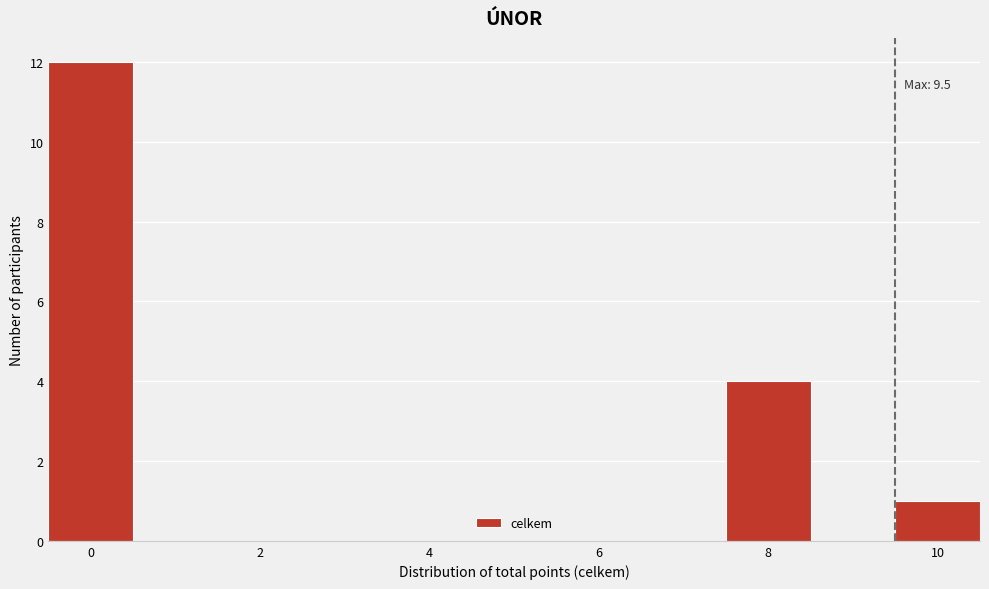

Over which range of the x-axis is the bar tallest?

-0.5 to 0.5